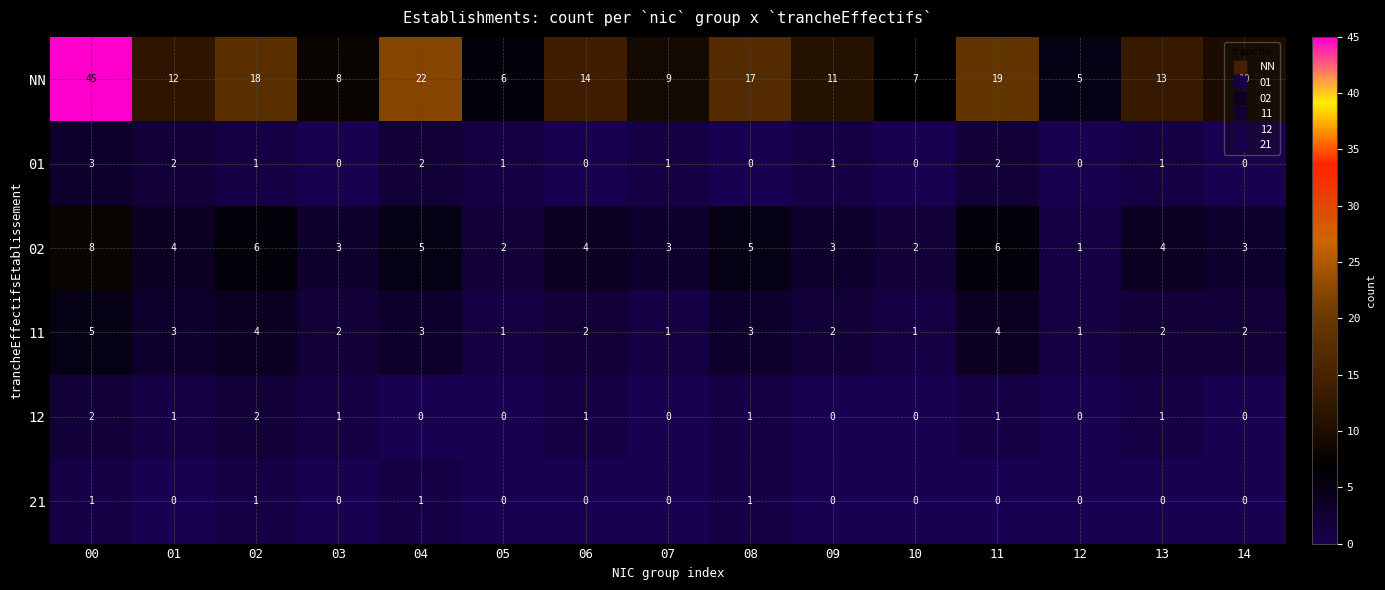

Rank the series at 04 from highest to lowest value.

NN, 02, 11, 01, 21, 12